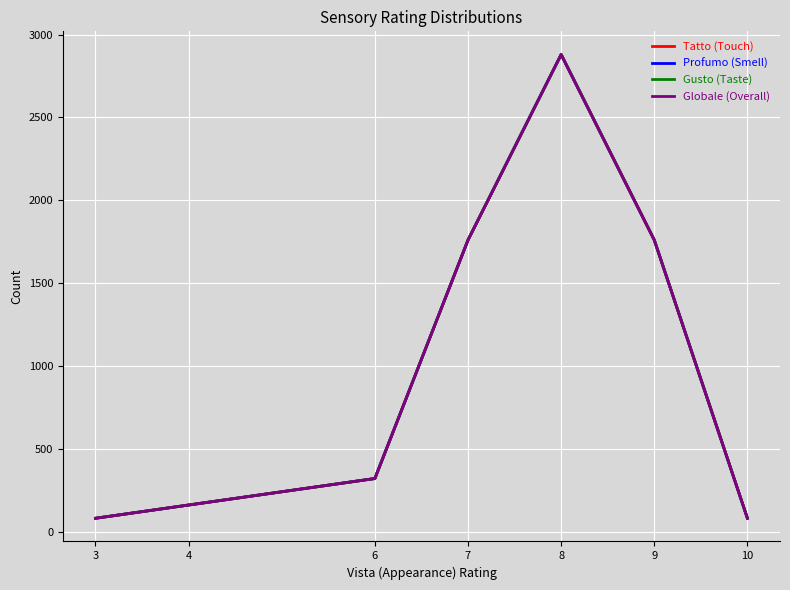

Does the chart display data point markers on the line(s)?

No